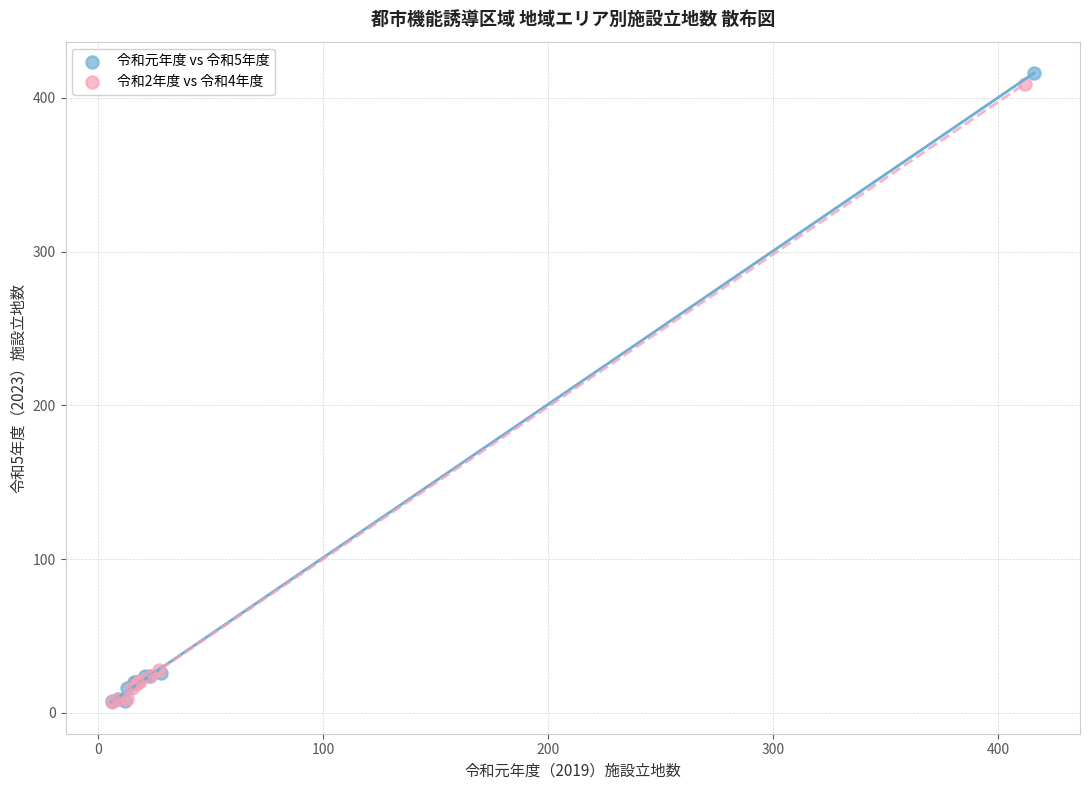

Which series has the widest spread of Y values?

令和元年度 vs 令和5年度